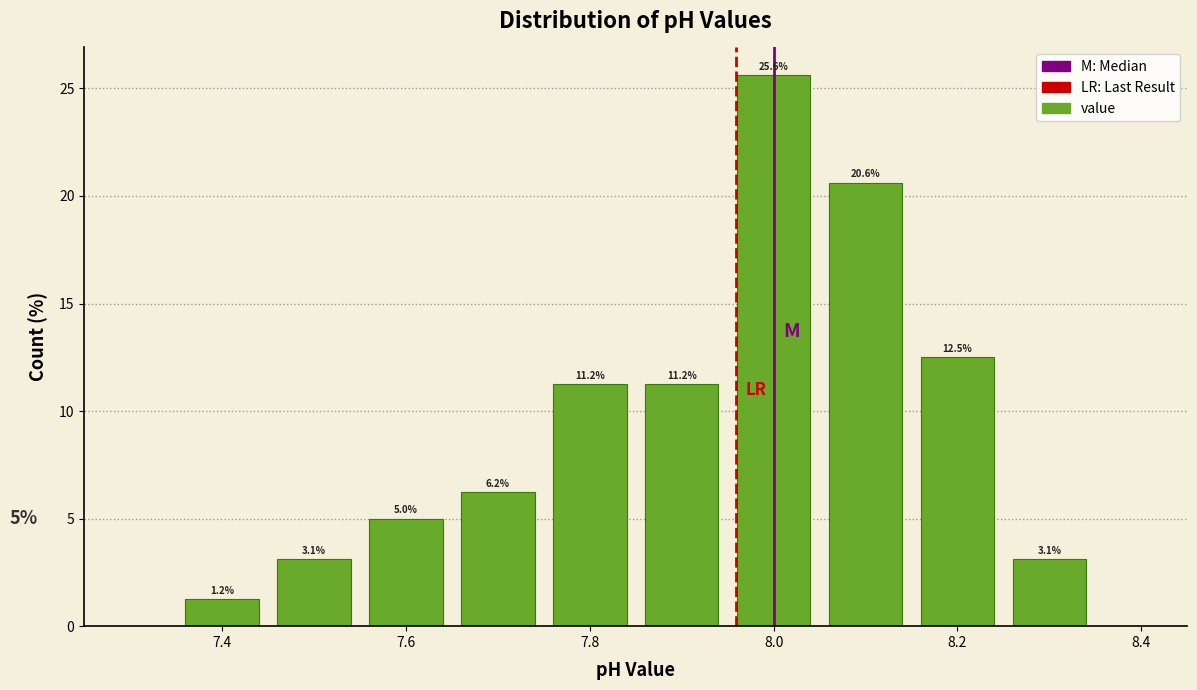

What is the height of the bar covering 7.75 to 7.85 on the x-axis? The bar edges are not printed on the chart, so give them approximately, as read against the axis.

11.2